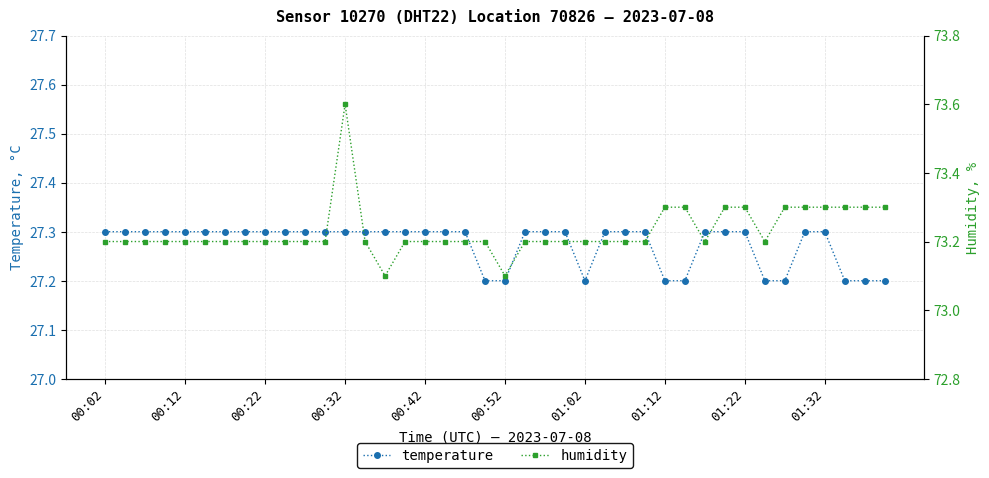

True or false: humidity and temperature cross at least once.

False